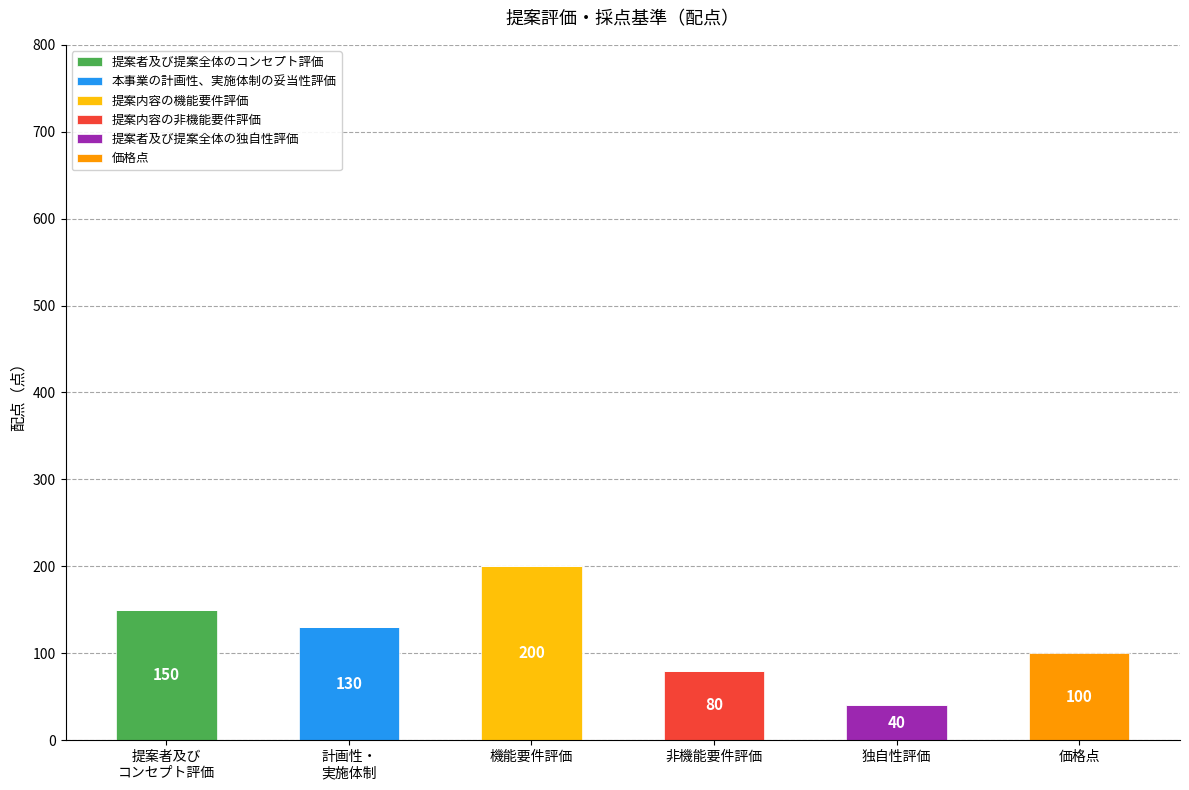

Does the chart contain stacked bars?

Yes